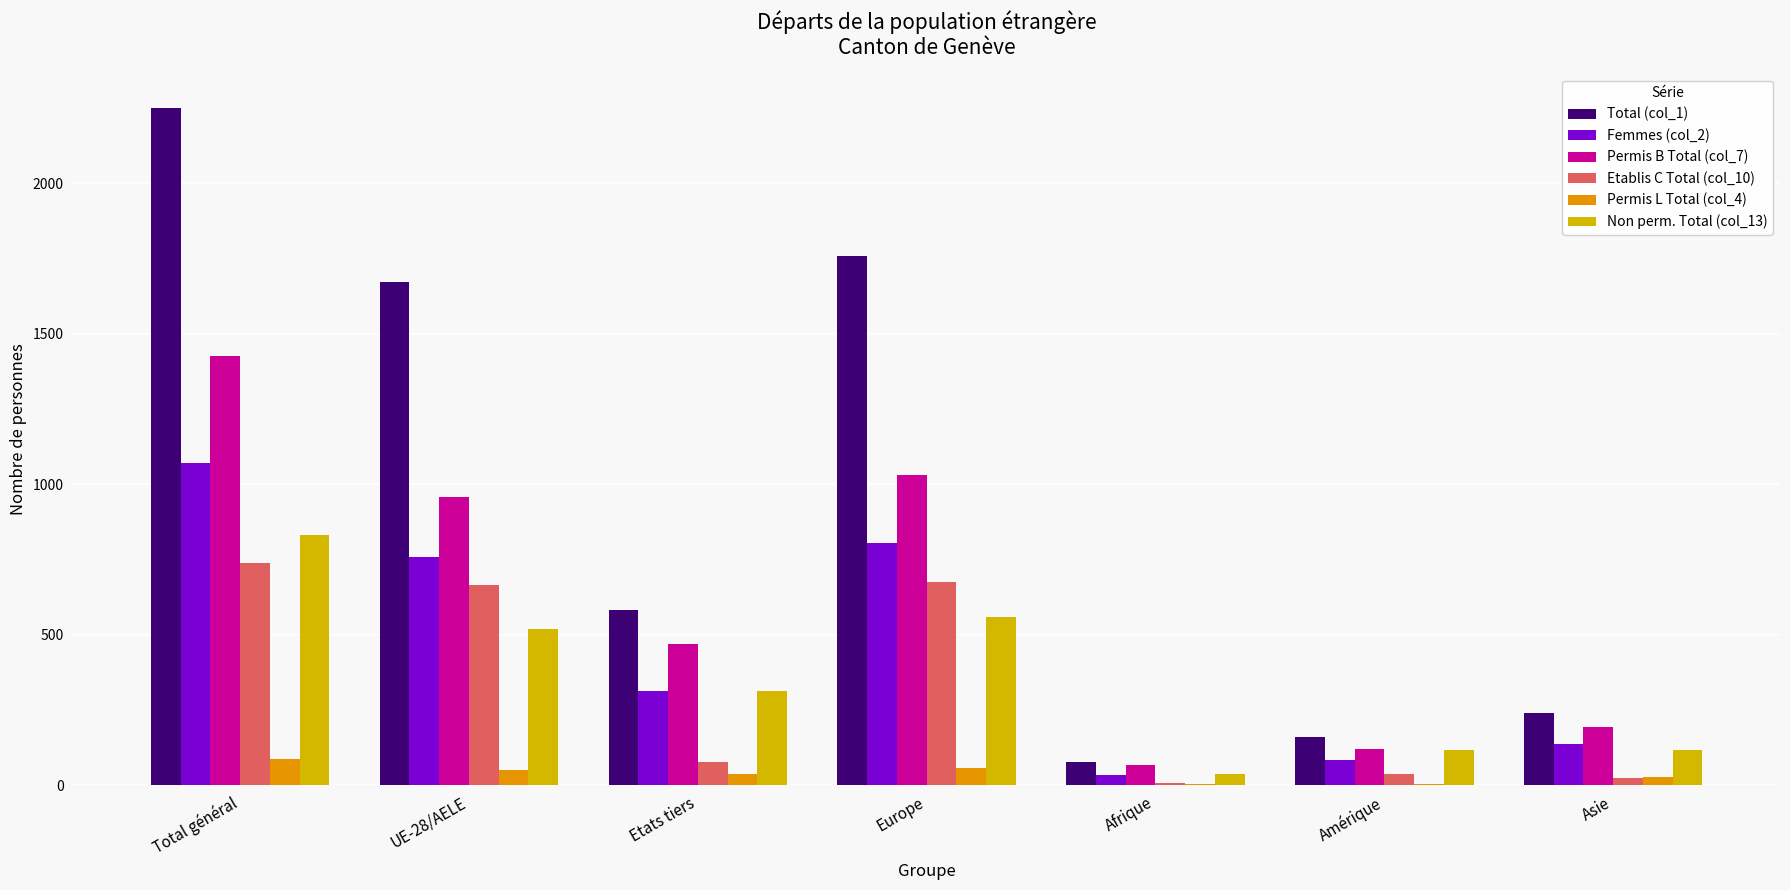

Count the number of categories in the chart.

7